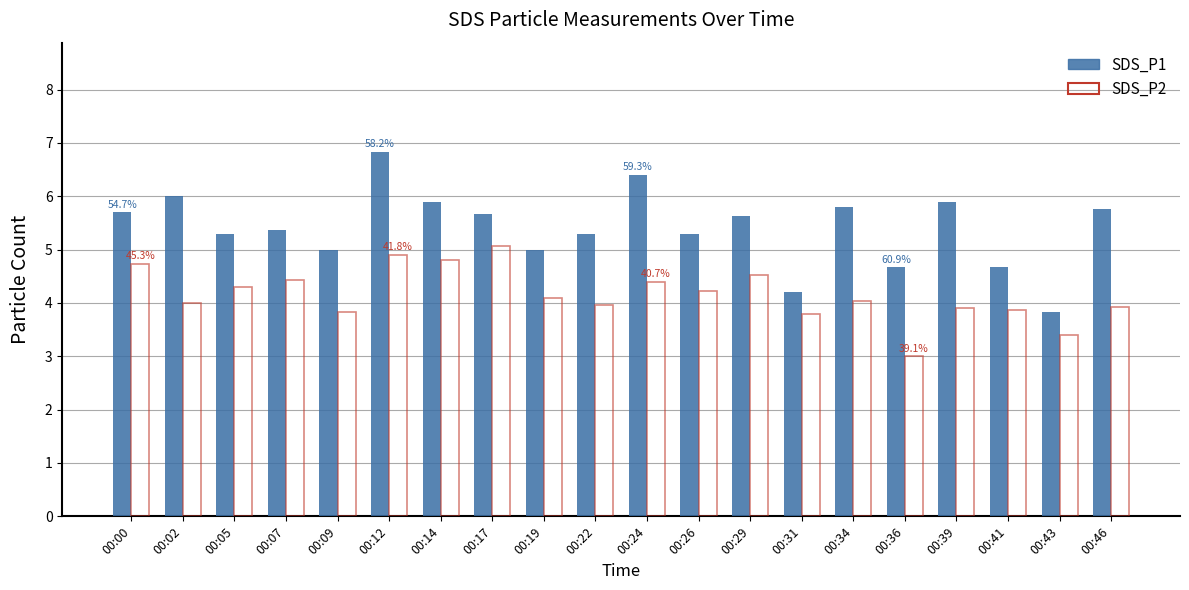

Reading right to left, transcribe all the data shown in this chart.

SDS_P1: 5.8	3.8	4.7	5.9	4.7	5.8	4.2	5.6	5.3	6.4	5.3	5.0	5.7	5.9	6.8	5.0	5.4	5.3	6.0	5.7
SDS_P2: 3.9	3.4	3.9	3.9	3.0	4.0	3.8	4.5	4.2	4.4	4.0	4.1	5.1	4.8	4.9	3.8	4.4	4.3	4.0	4.7